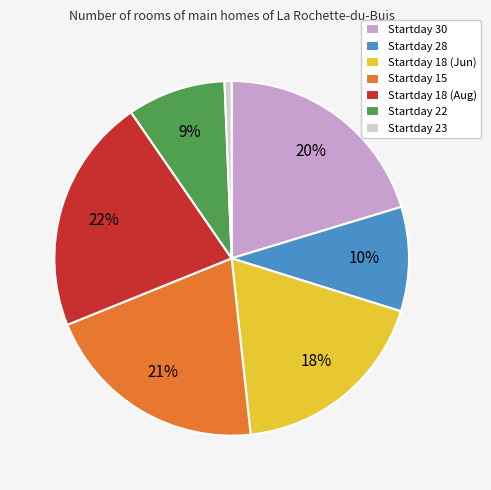

How many slices are in this pie chart?

7